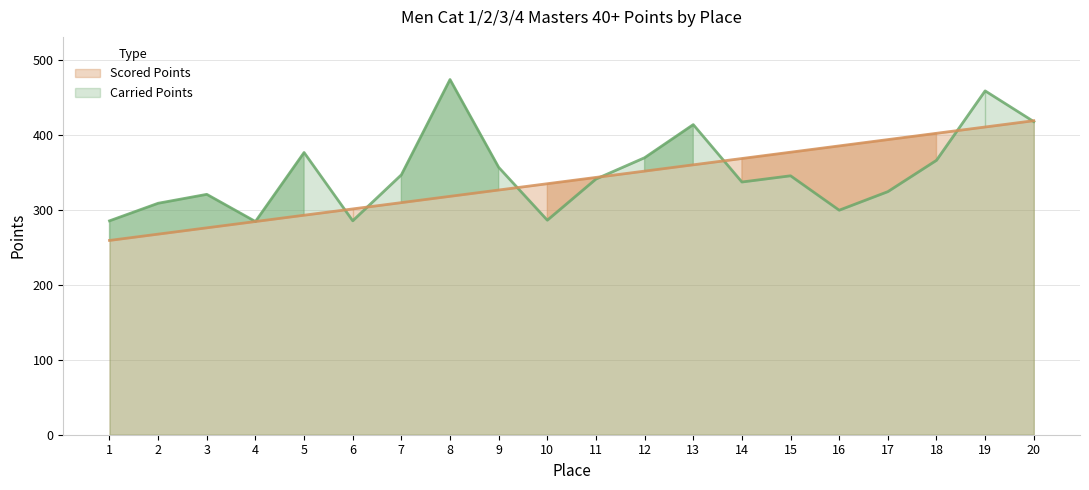

Which series has the largest range (max minus min)?

Carried Points